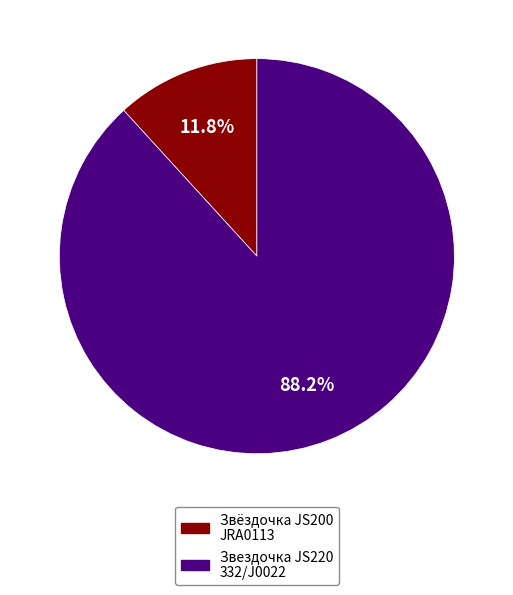

How many slices are in this pie chart?

2